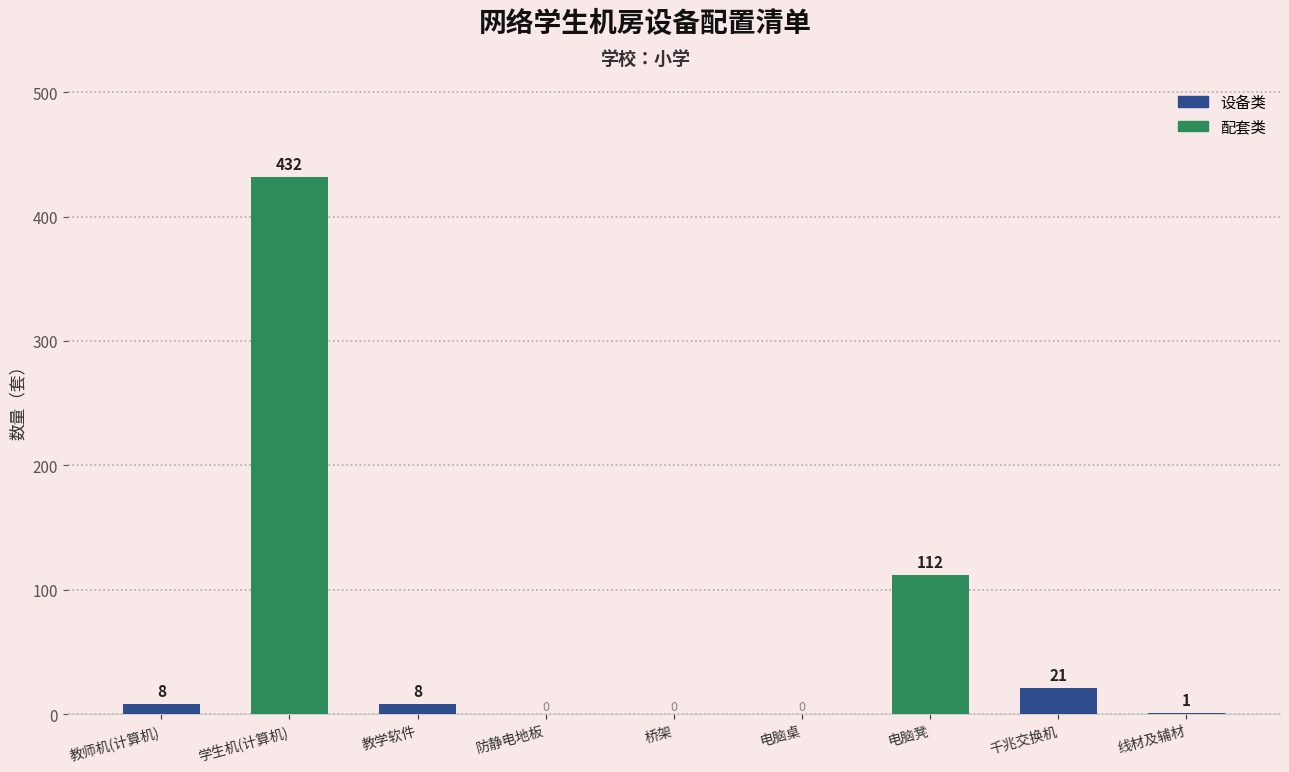

True or false: the data shows 708 at 学生机(计算机).

False